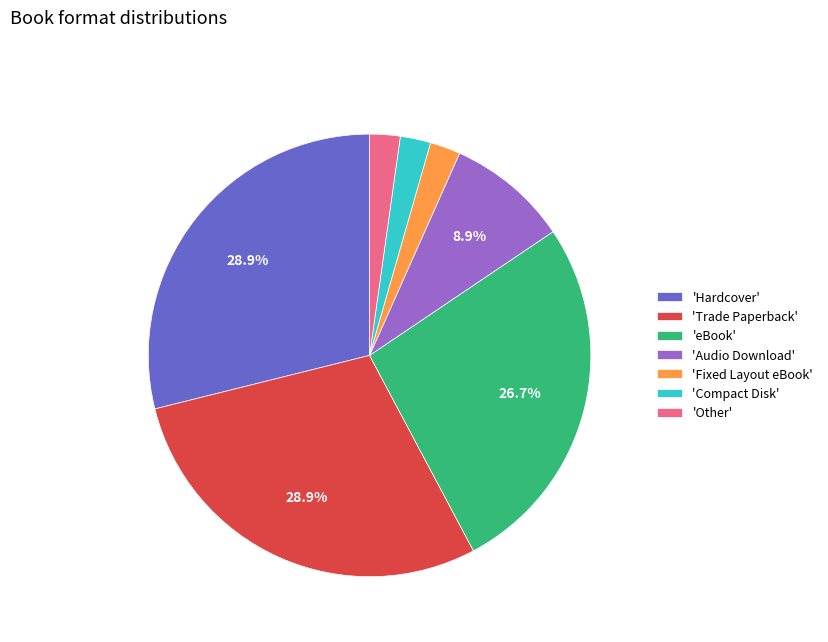

How much of the chart is everything except 'Trade Paperback'?

71.1%